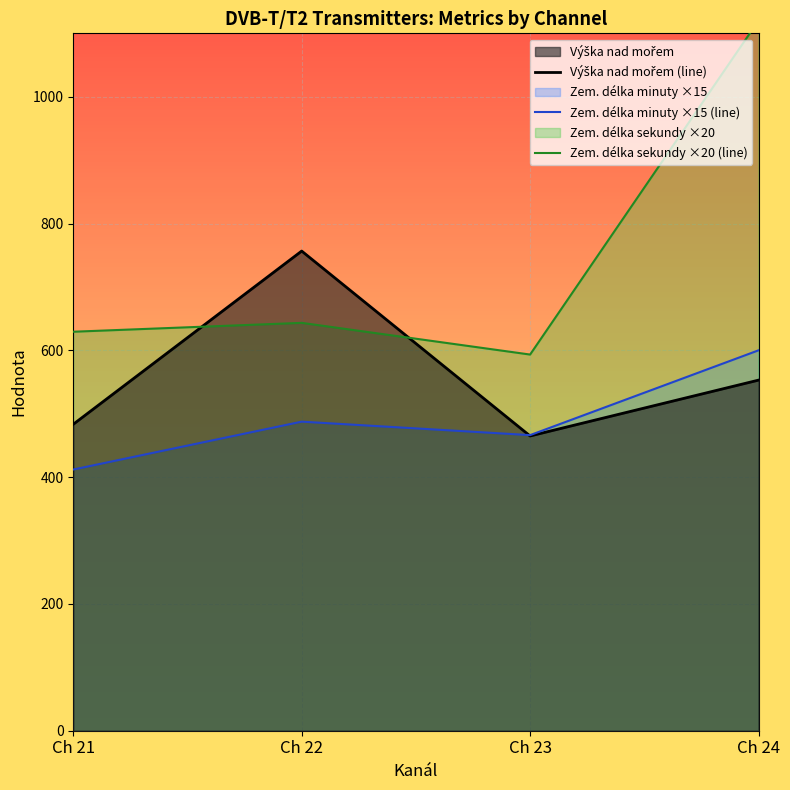

Is the value of Zem. délka minuty ×15 (line) at Ch 23 greater than the value of Výška nad mořem (line) at Ch 22?

No